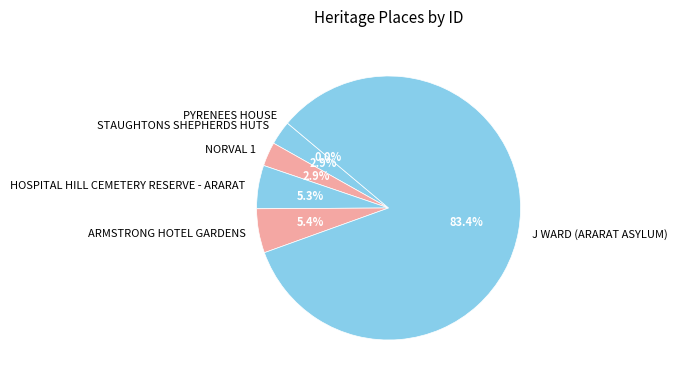

To the nearest percent, what is the difference between the largest and smallest slice percentages?

83%